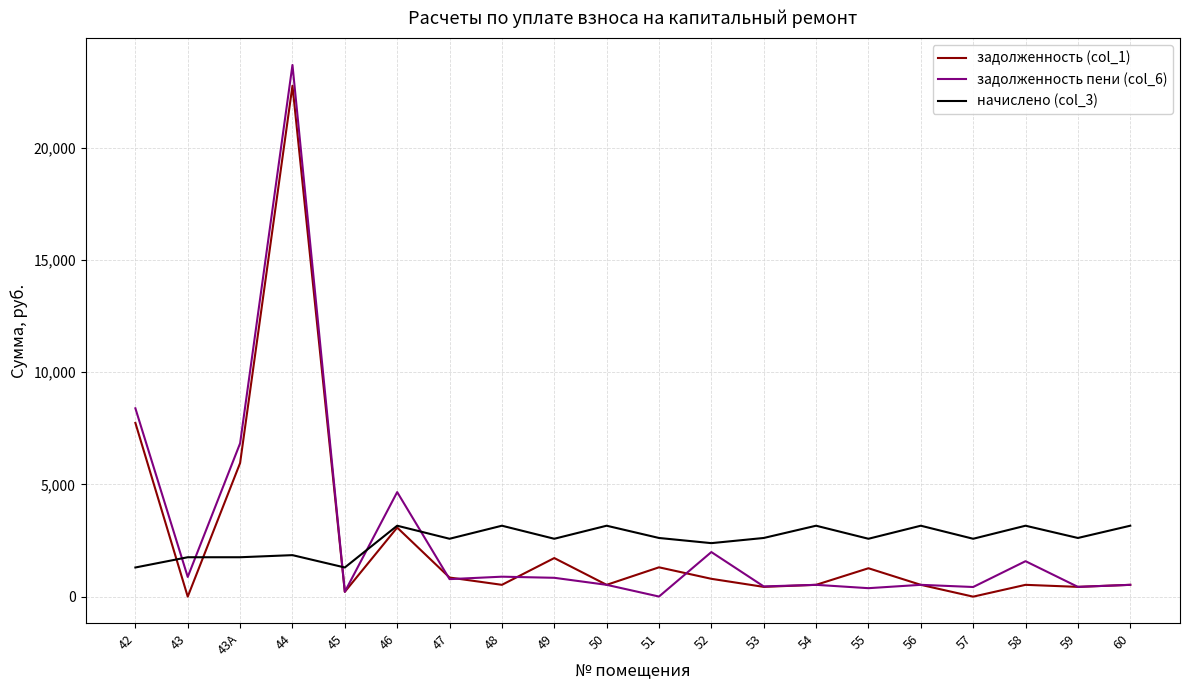

Between which two adjacent categories do начислено (col_3) and задолженность пени (col_6) first intersect?

42 and 43